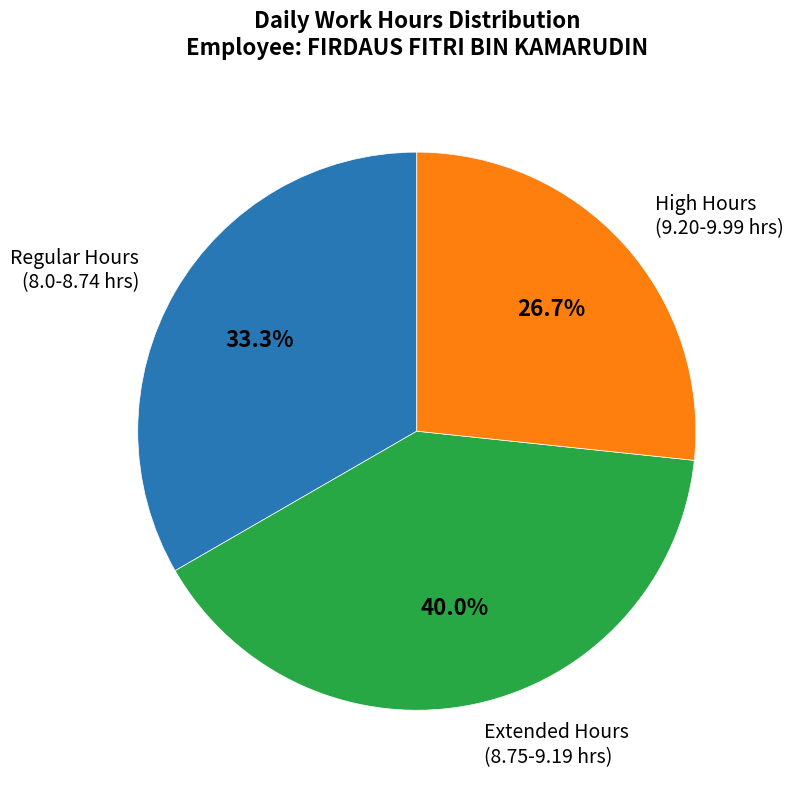

To the nearest percent, what is the average slice percentage?

33%